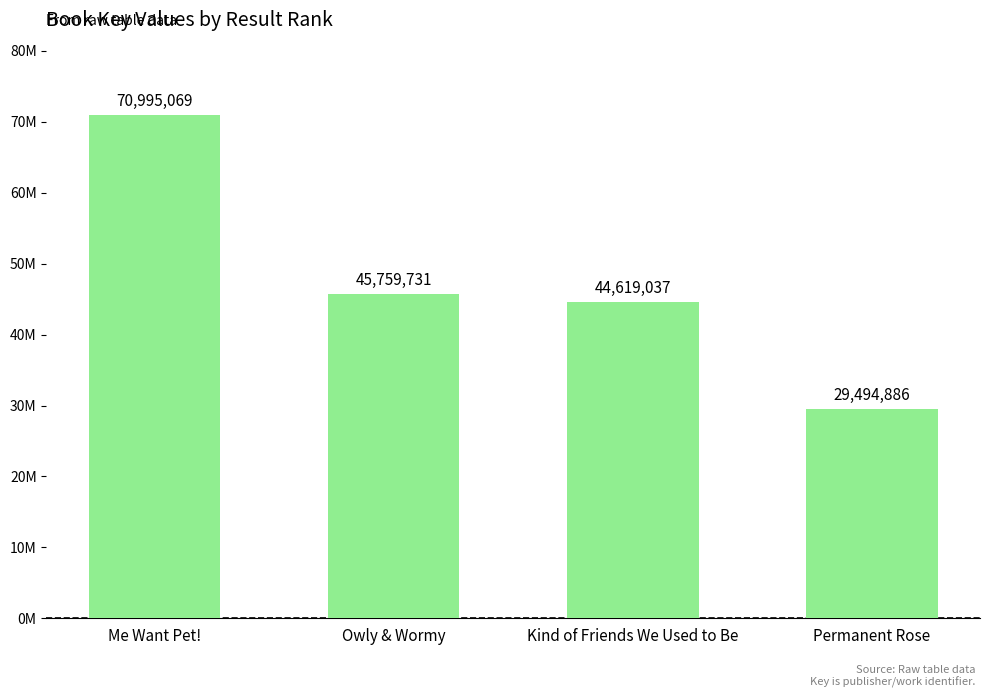

List the labels in order of value, smallest first.

Permanent Rose, Kind of Friends We Used to Be, Owly & Wormy, Me Want Pet!